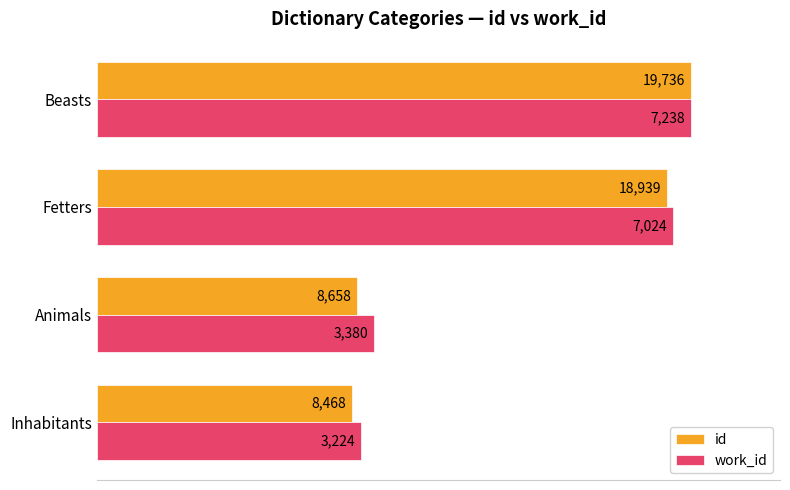

What are all the series names shown in the legend?

id, work_id